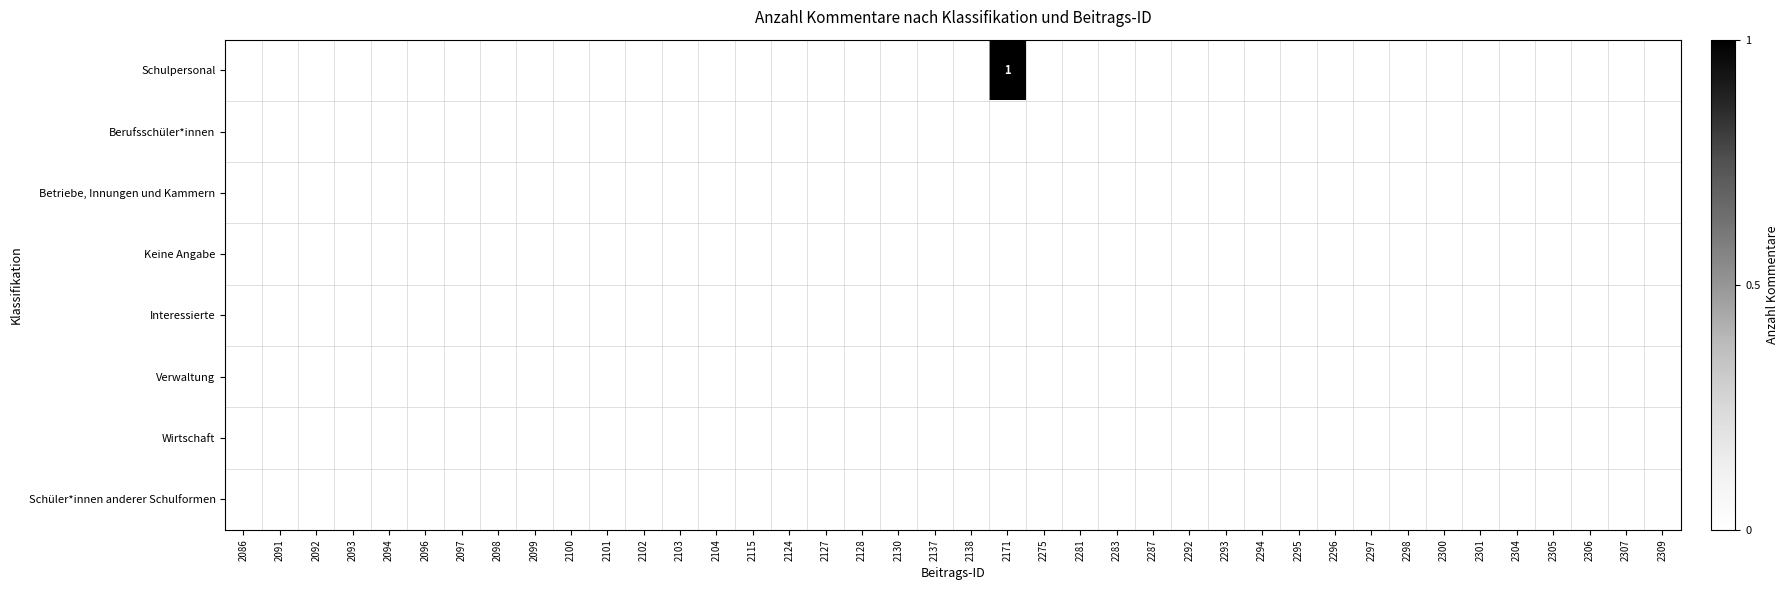

At how many categories does at least one series exceed 0?

1